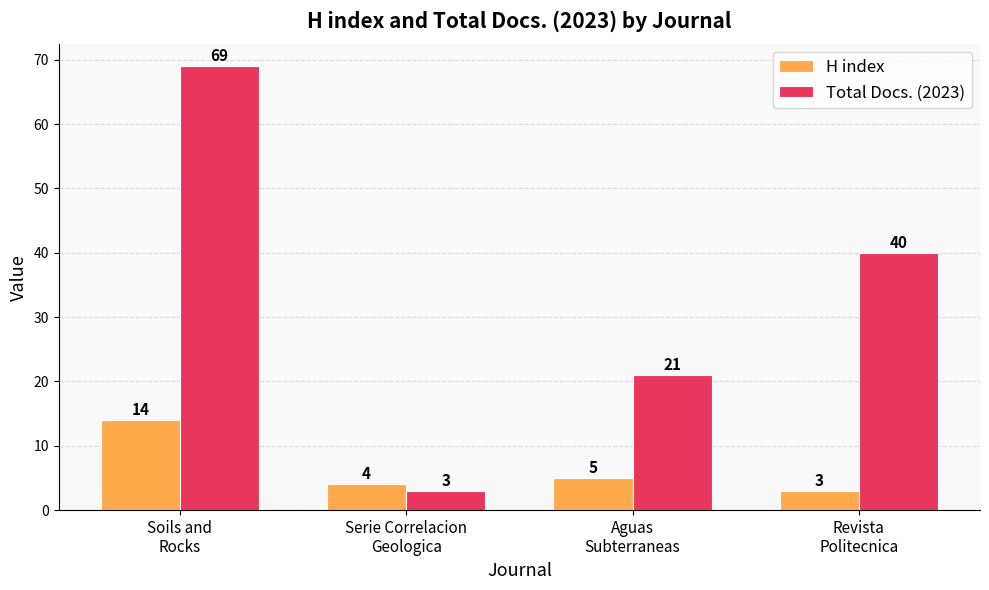

What is the maximum value shown in the chart?

69